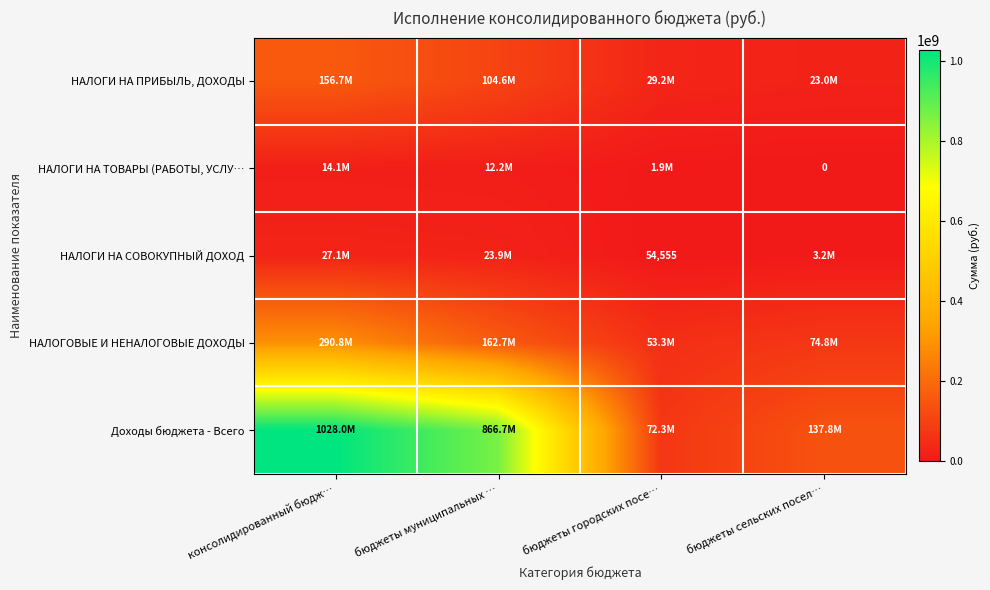

Which category has the lowest value across all series?

бюджеты сельских посел…